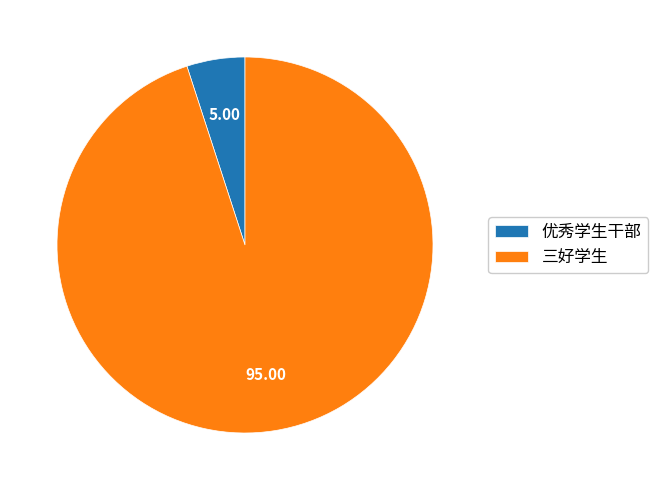

Do 三好学生 and 优秀学生干部 together represent more than half of the pie?

Yes